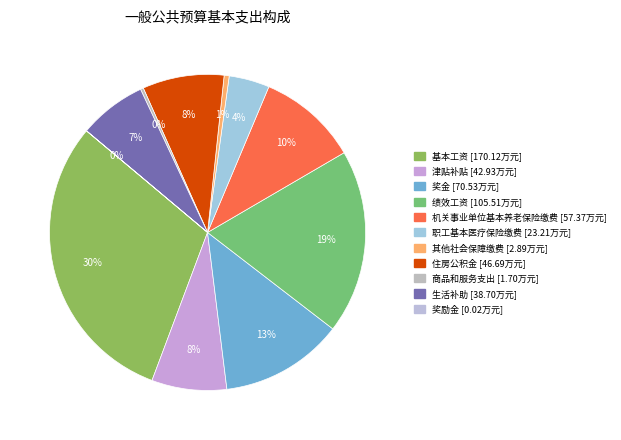

Which category has the biggest portion of the pie?

基本工资